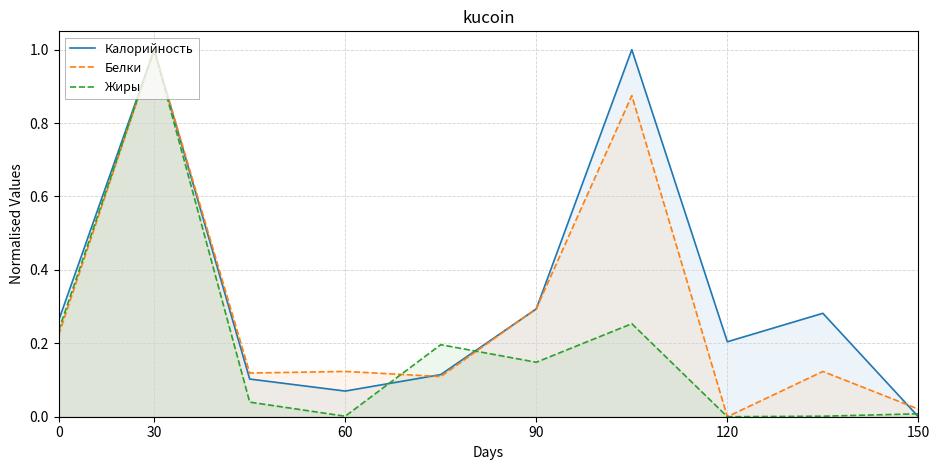

How many positive values does the Белки series have?

9